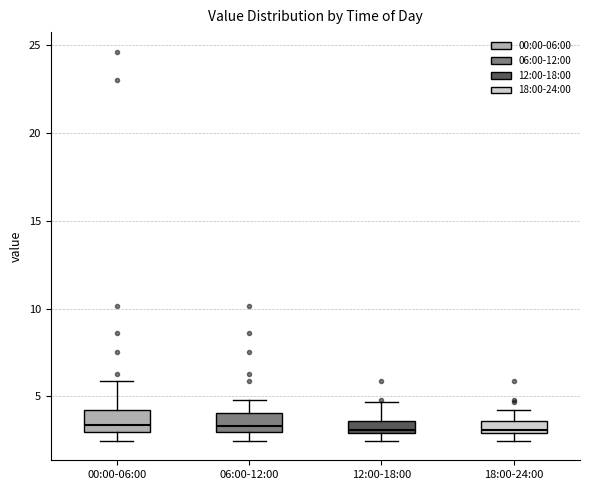

Where does the lower whisker of the box for 00:00-06:00 end on the y-axis? The values are not printed on the chart, so give them approximately, as read against the axis.

2.5